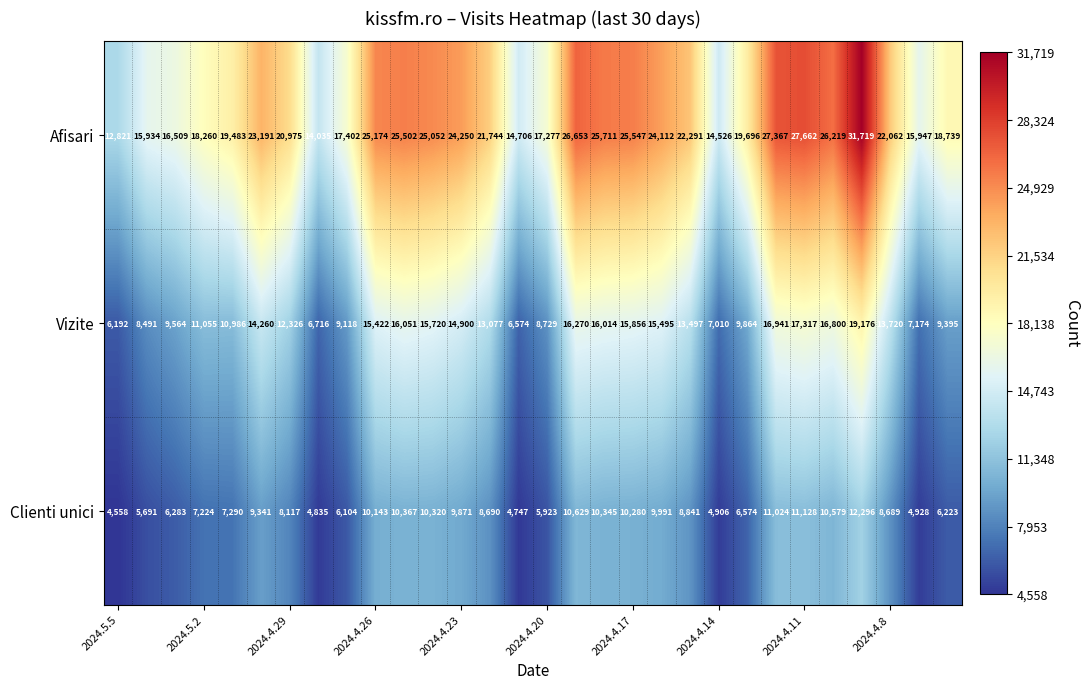

Which series has the largest total across all categories?

Afisari